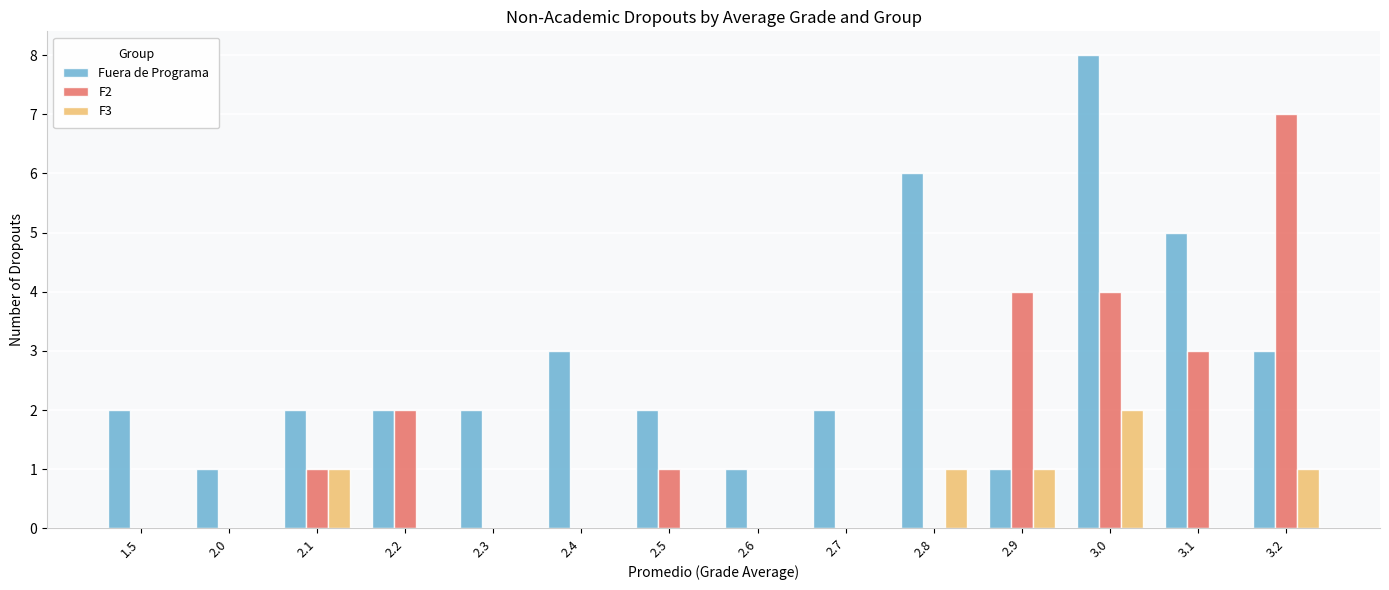

Which label corresponds to the largest value in the chart?

3.0